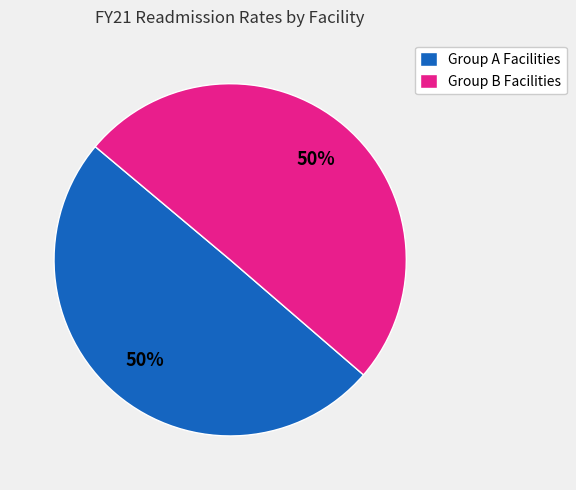

To the nearest percent, what is the average slice percentage?

50%